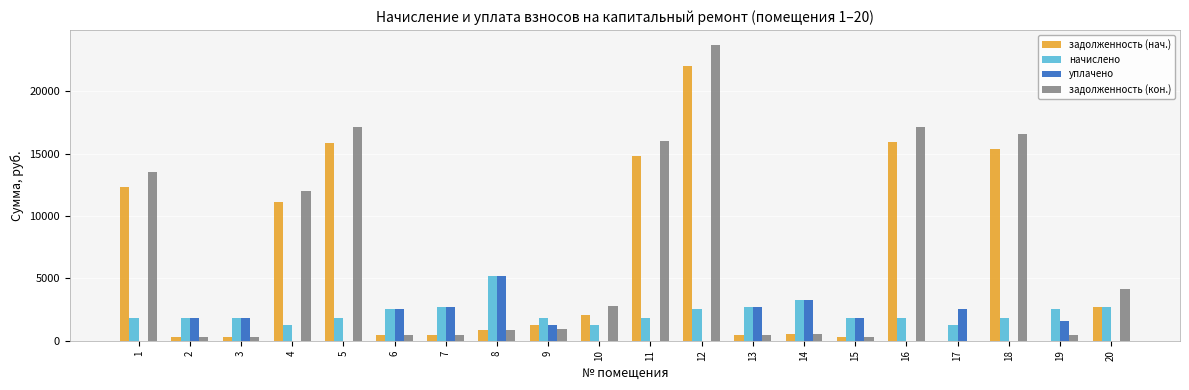

What is the sum of all начислено values?

44319.6